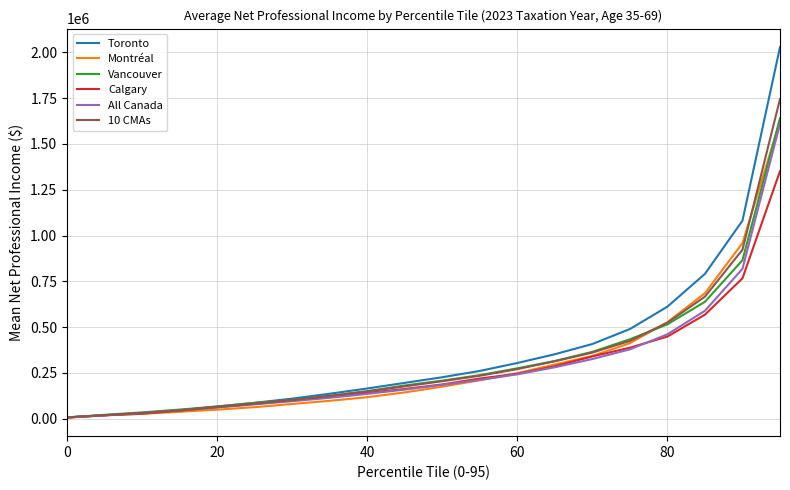

Which series has the widest spread of values?

Toronto